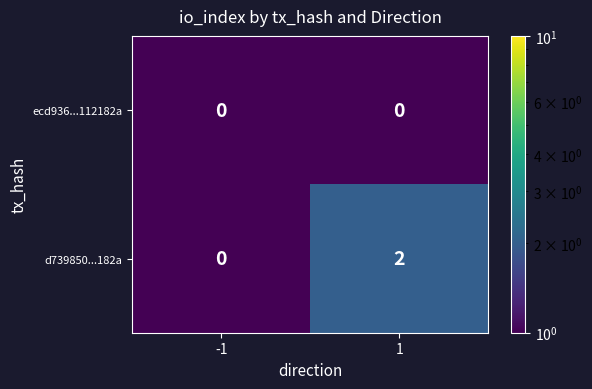

Which series has the largest total across all categories?

d739850...182a